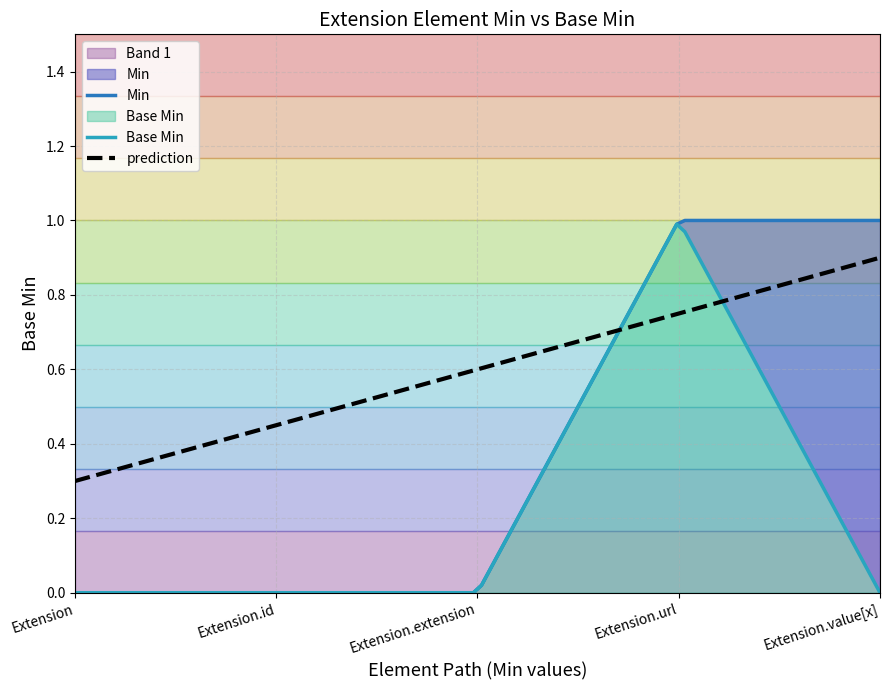

What is the sum of all Min values?

2